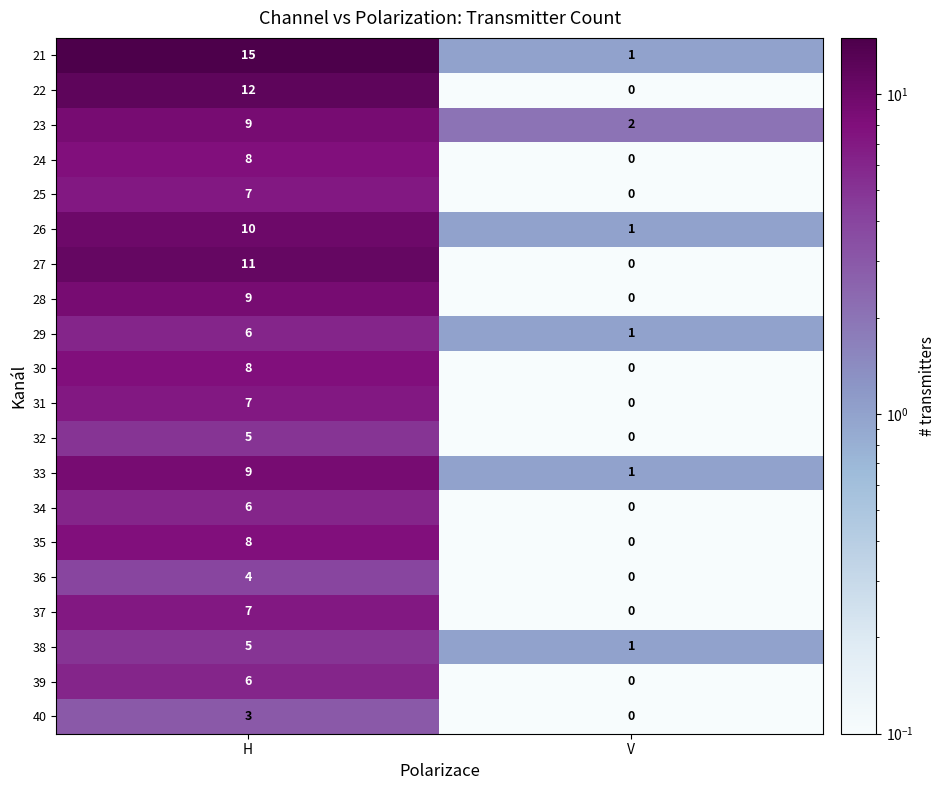

Rank the categories by 31 value from highest to lowest.

H, V